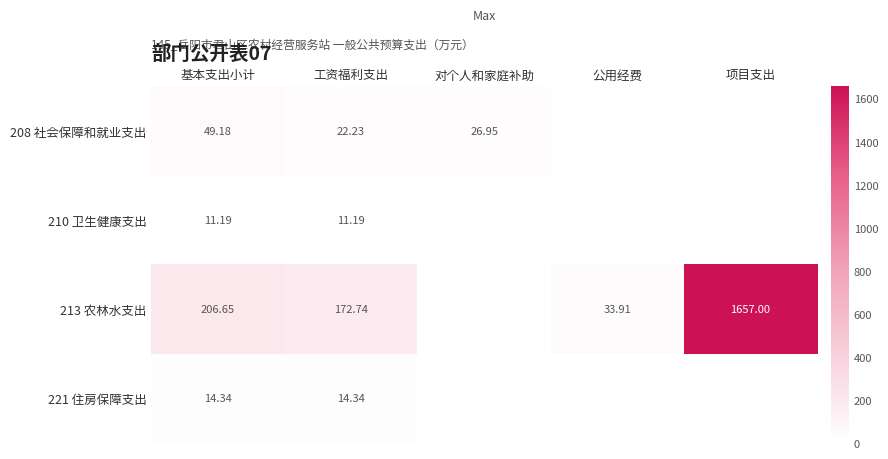

Is the value of 213 农林水支出 at 工资福利支出 greater than the value of 221 住房保障支出 at 工资福利支出?

Yes